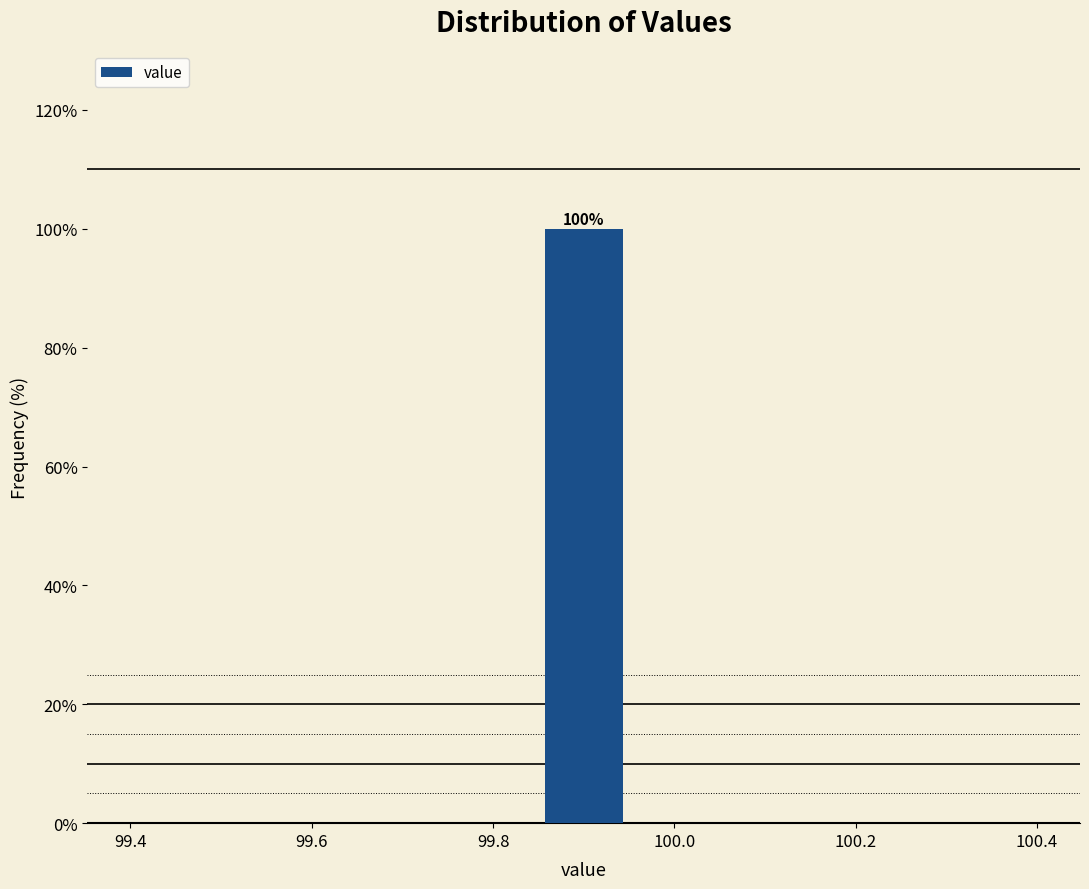

Over which range of the x-axis is the bar tallest?

99.86 to 99.94